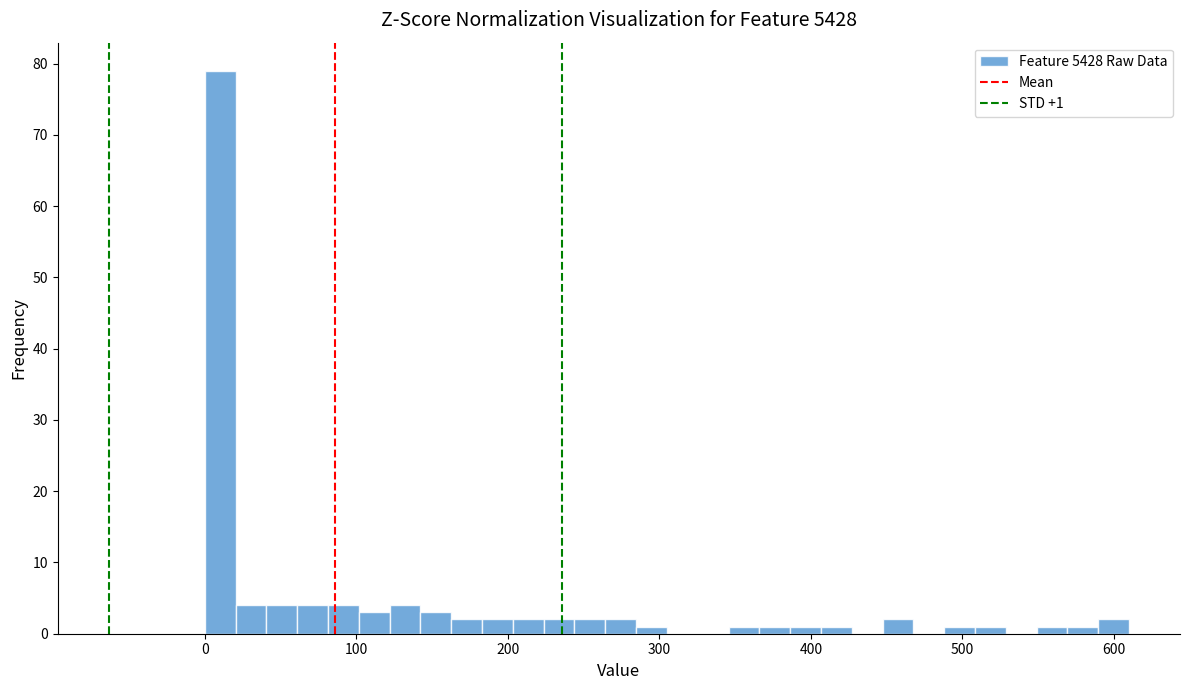

Around what value on the x-axis is the tallest bar? Give the approximate position of its centre, as read against the axis.

10